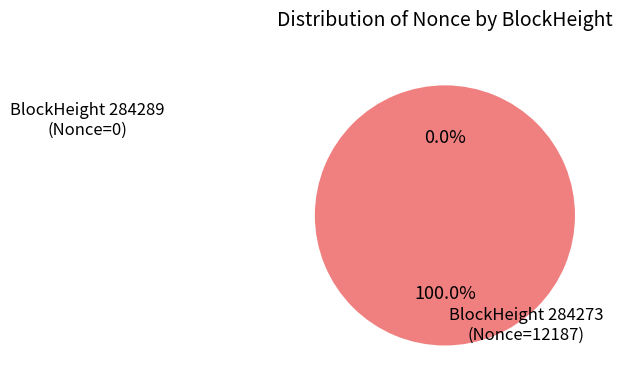

Does any single category account for the majority?

Yes